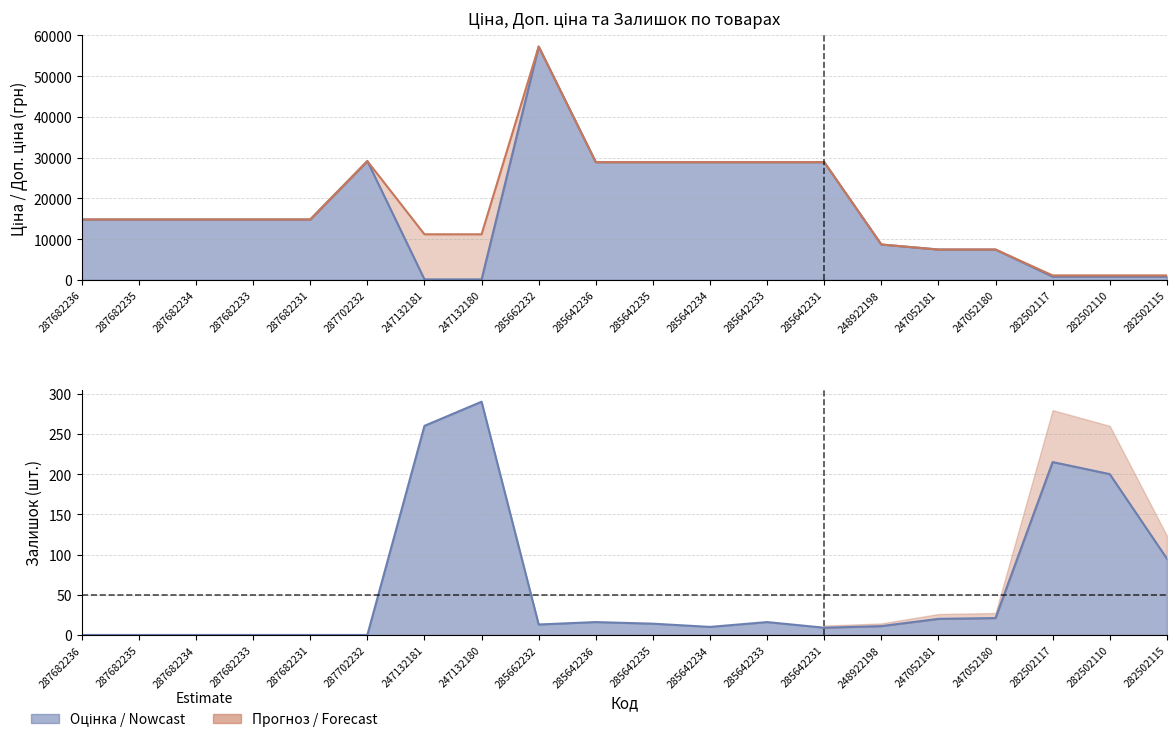

Where do Залишок and Ціна first cross each other?

287702232 and 247132181